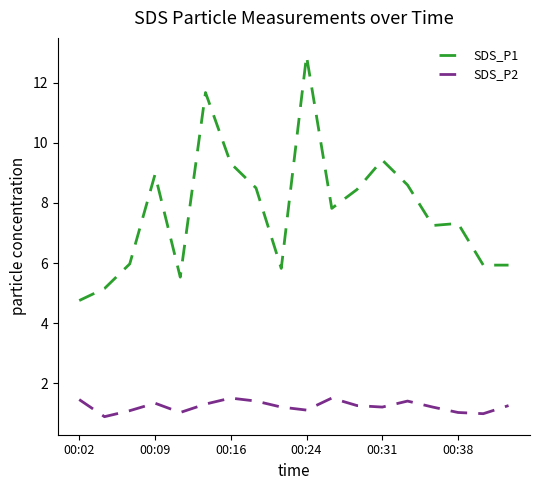

Rank the series by their average value, from lowest to highest.

SDS_P2, SDS_P1